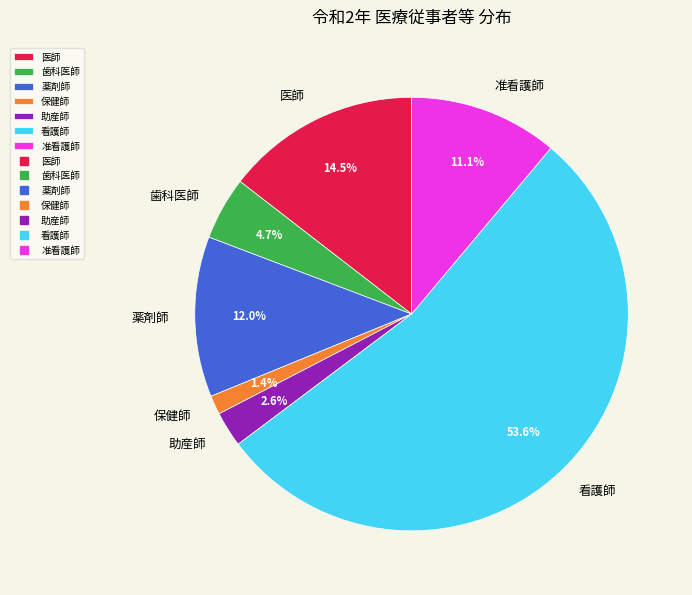

Is the sum of 准看護師 and 薬剤師 greater than half?

No